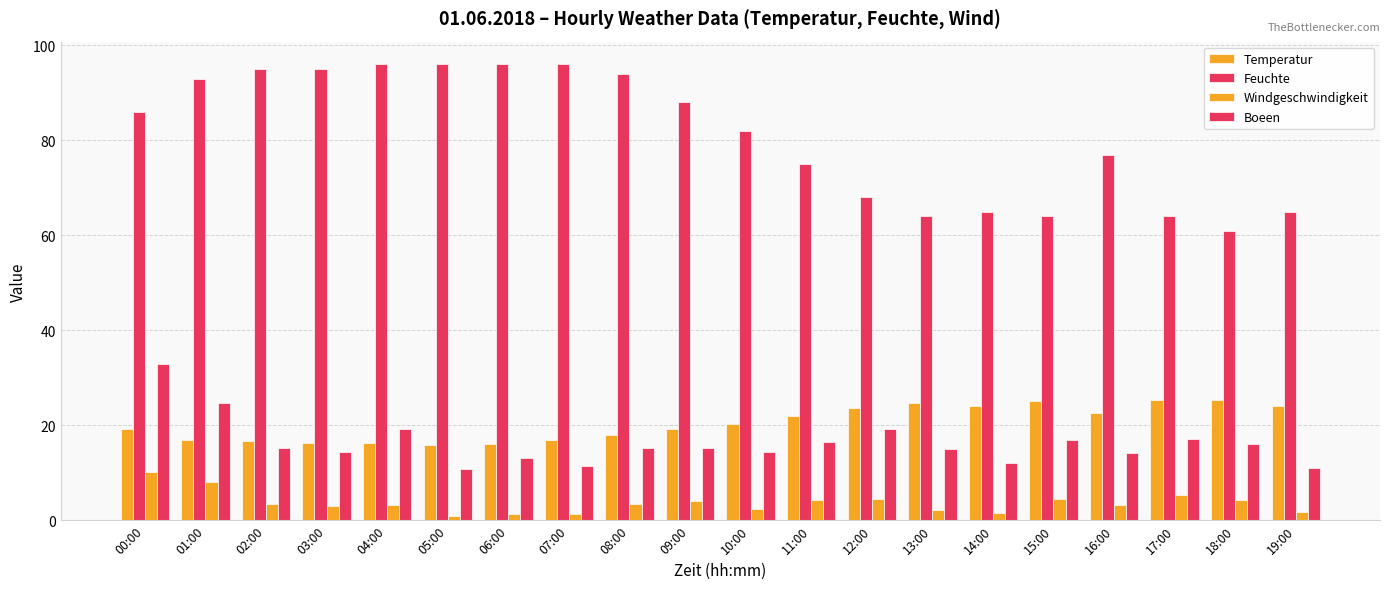

How many data points does each series have?

20